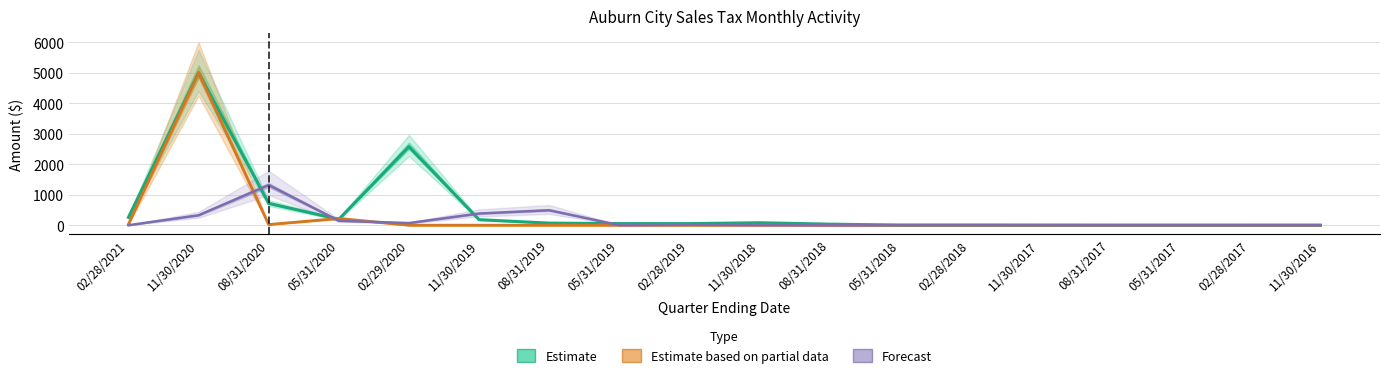

Where does the Estimate series first go above 52?

02/28/2021